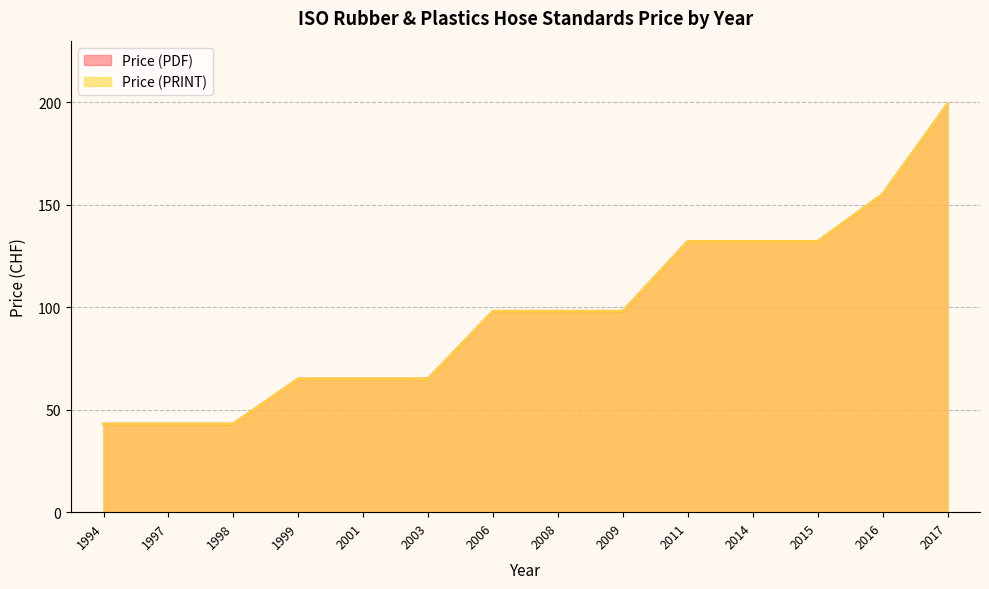

Which has a higher value, 2001 or 2003?

2001